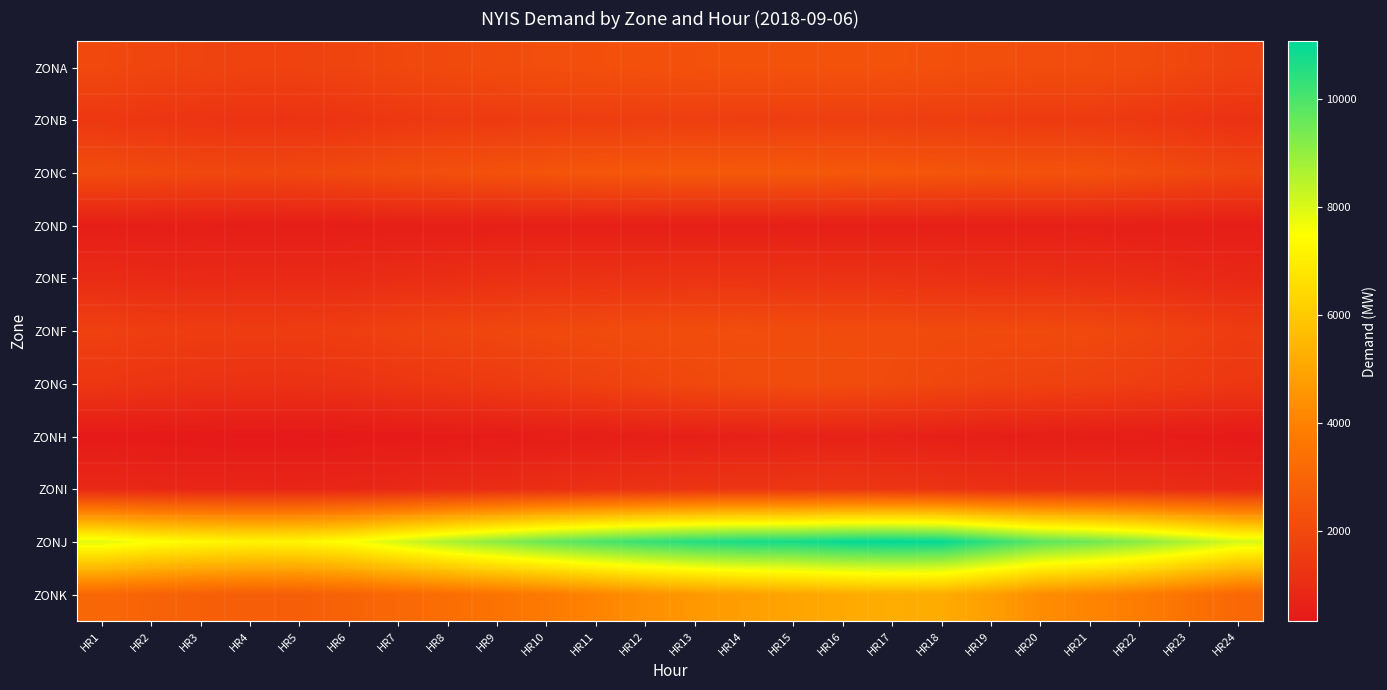

At which category is the sum across all series the highest?

HR16